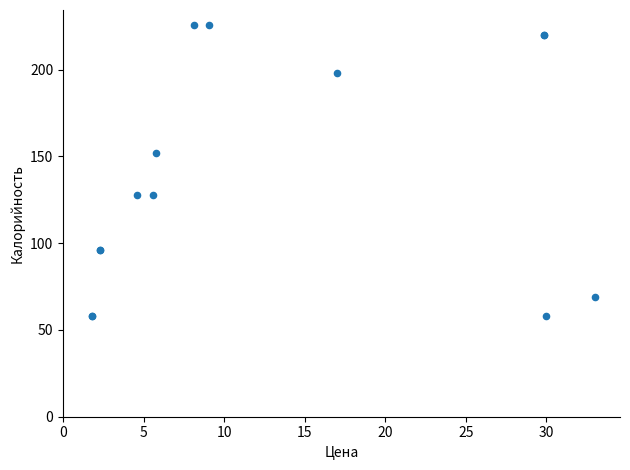

What Y value in the scatter plot is closest to 142?

152